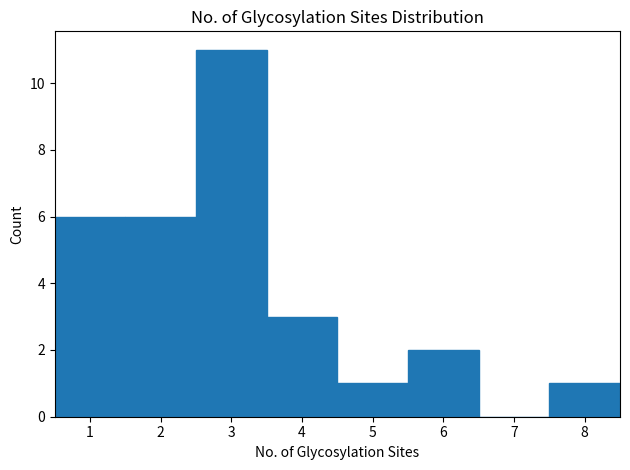

Reading left to right, transcribe this chart: for each bar, give the range it covers on the x-axis and its height. The values are not printed on the chart, so give them approximately, as read against the axis.

0.5 to 1.5: 6
1.5 to 2.5: 6
2.5 to 3.5: 11
3.5 to 4.5: 3
4.5 to 5.5: 1
5.5 to 6.5: 2
6.5 to 7.5: 0
7.5 to 8.5: 1